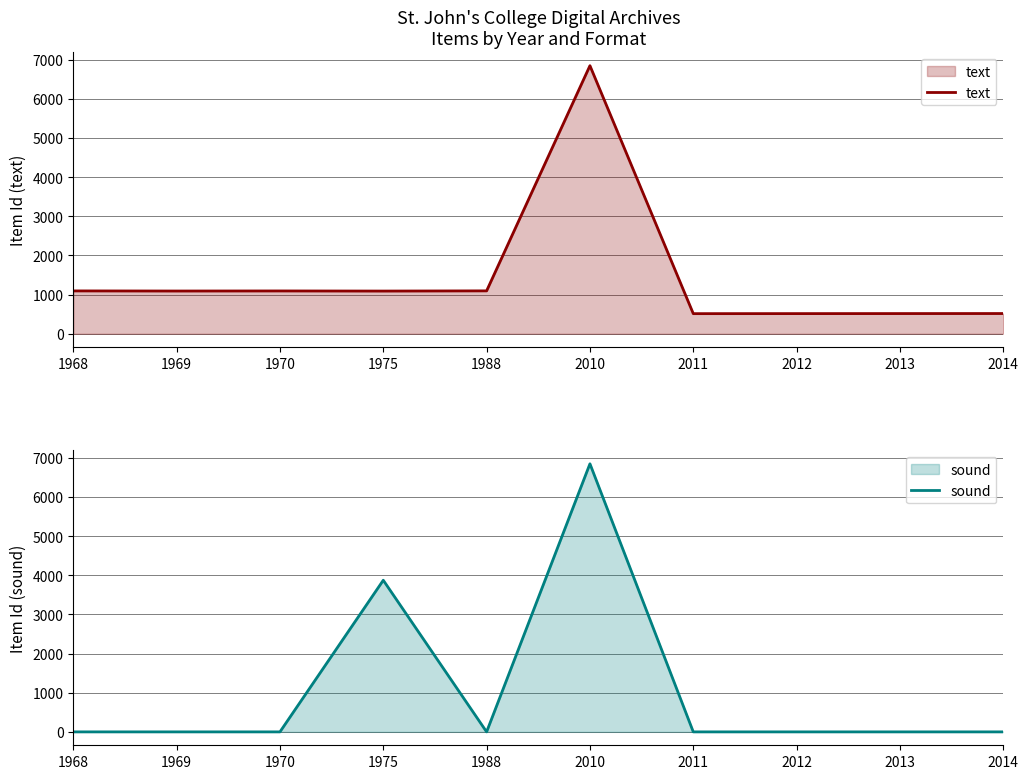

Where is sound nearest to the value 3424?

1975